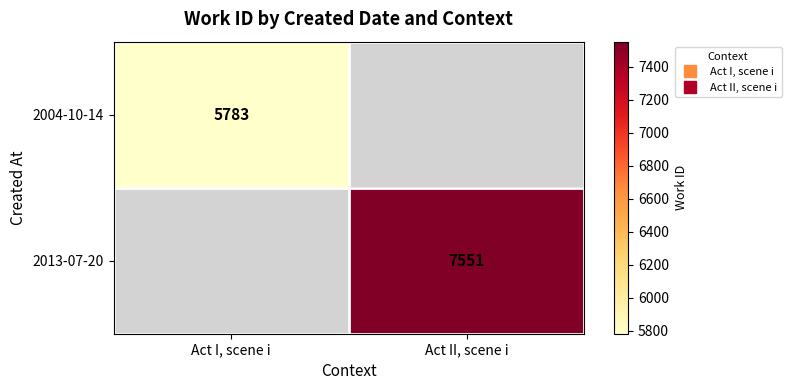

List the labels in order of 2004-10-14 value, smallest first.

Act I, scene i, Act II, scene i